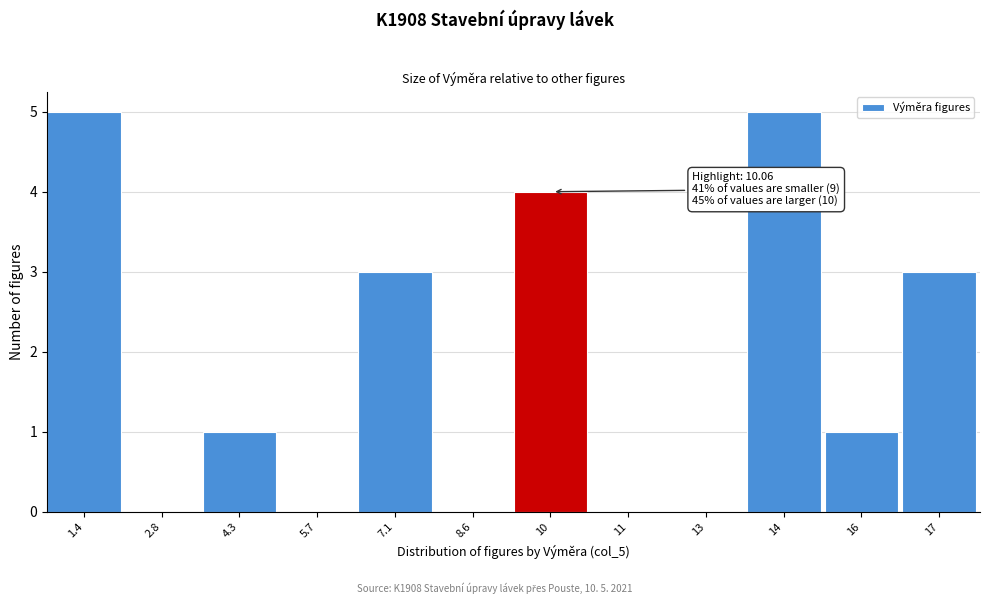

Reading left to right, what are all the values shown in this chart?

1.4=5	2.8=0	4.3=1	5.7=0	7.1=3	8.6=0	10=4	11=0	13=0	14=5	16=1	17=3